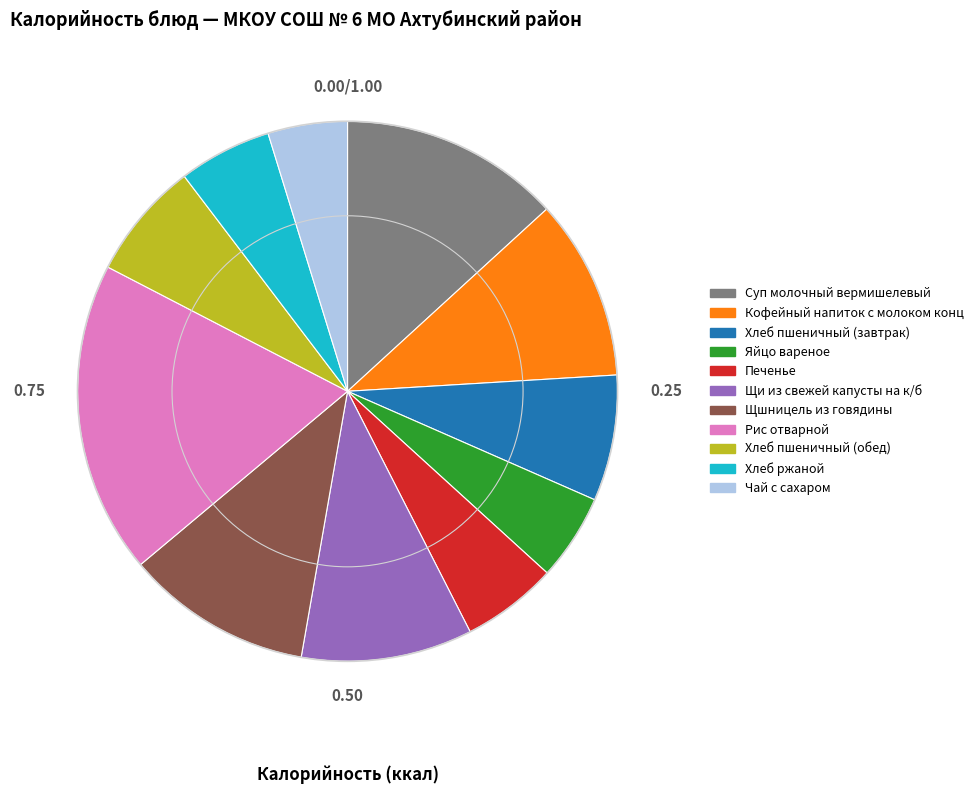

Which category has the biggest portion of the pie?

Рис отварной